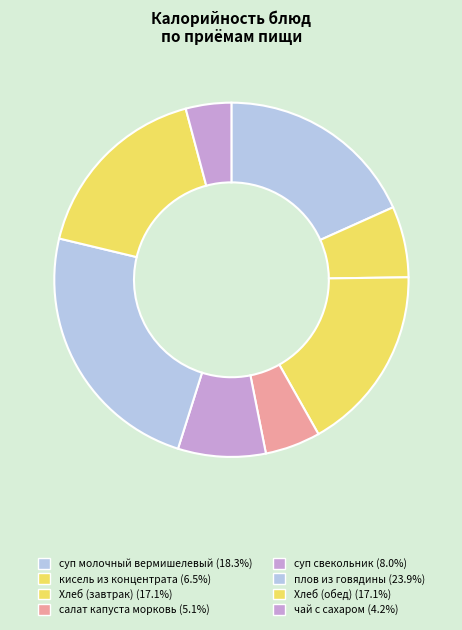

What percentage is the плов из говядины slice, to the nearest percent?

24%